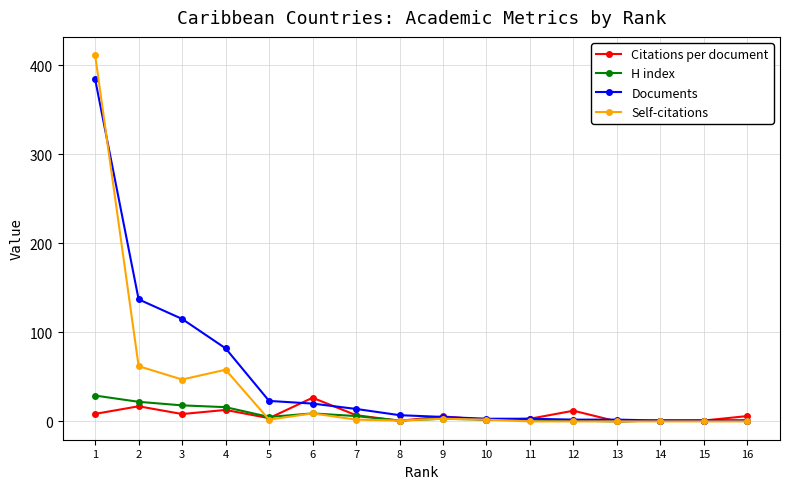

What is the sum of all Self-citations values?

597.0